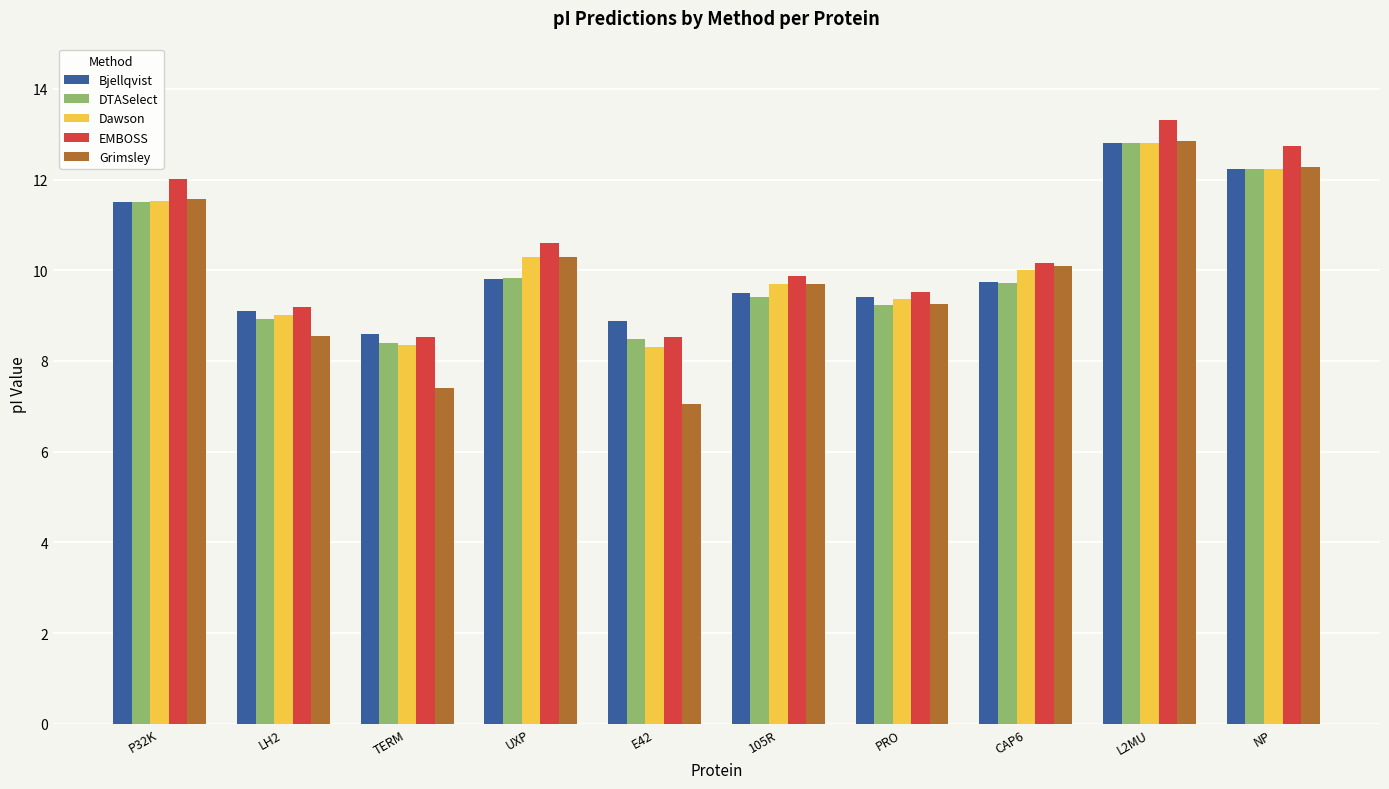

At which category is the sum across all series the highest?

L2MU